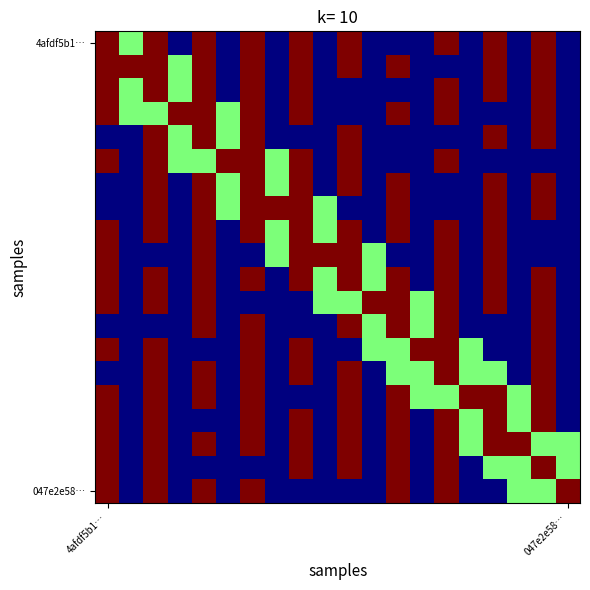

How many categories are shown in the chart?

20